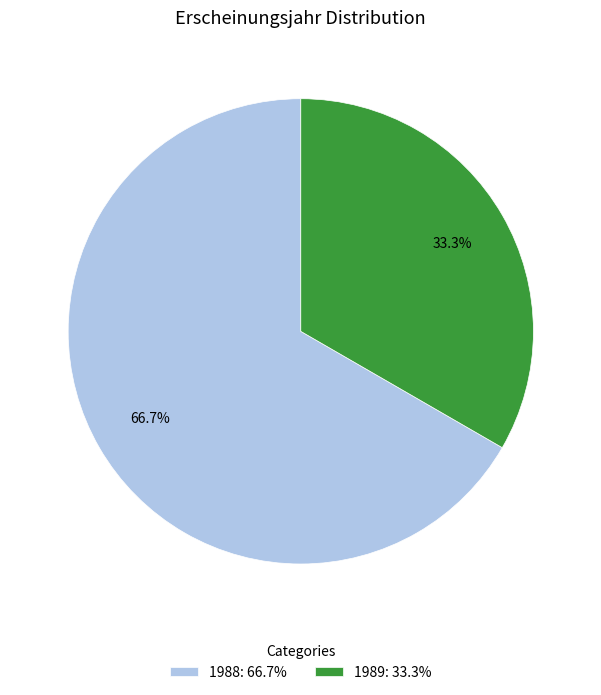

What portion of the pie excludes 1989: 33.3%?

66.7%